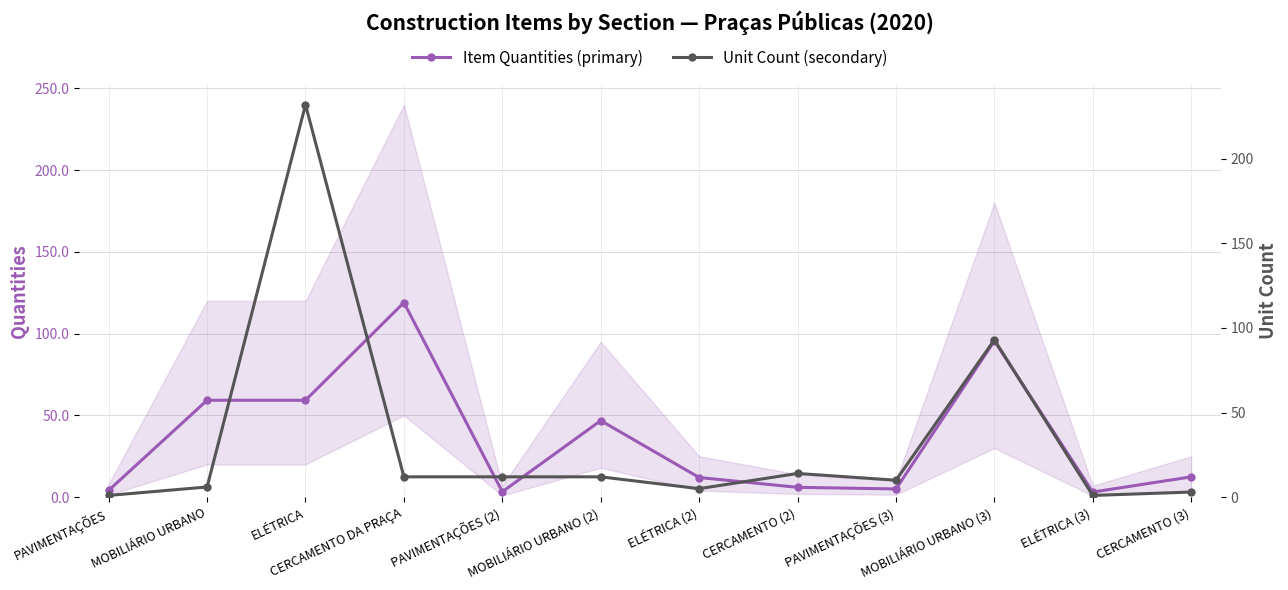

Rank the categories by Item Quantities (primary) value from highest to lowest.

CERCAMENTO DA PRAÇA, MOBILIÁRIO URBANO (3), MOBILIÁRIO URBANO, ELÉTRICA, MOBILIÁRIO URBANO (2), CERCAMENTO (3), ELÉTRICA (2), CERCAMENTO (2), PAVIMENTAÇÕES (3), PAVIMENTAÇÕES, PAVIMENTAÇÕES (2), ELÉTRICA (3)